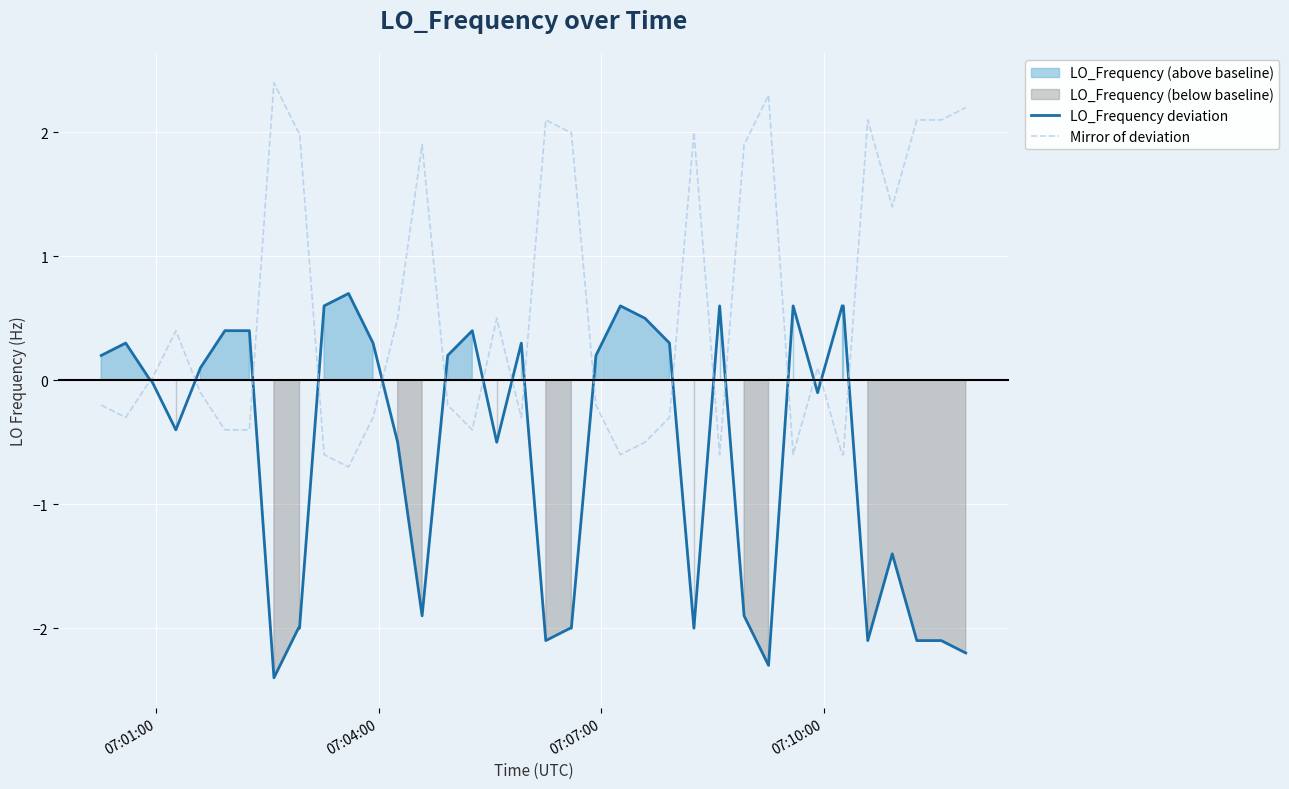

True or false: Mirror of deviation has more than 0 points higher than both neighbors.

True